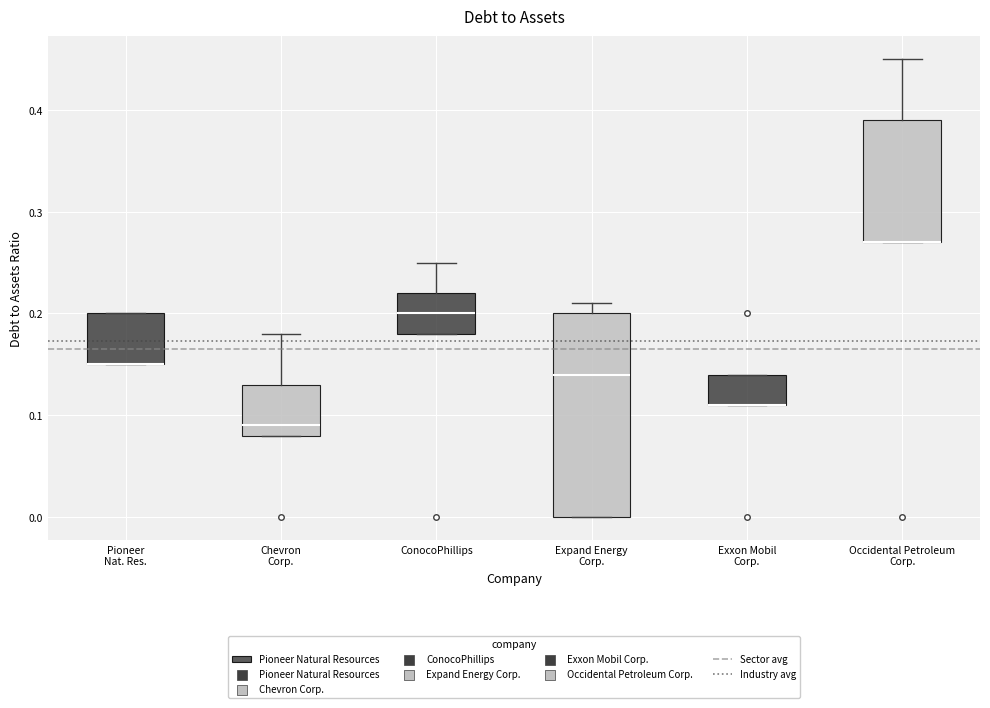

Which box is the tallest, from its lower edge to its upper edge?

Expand Energy Corp.